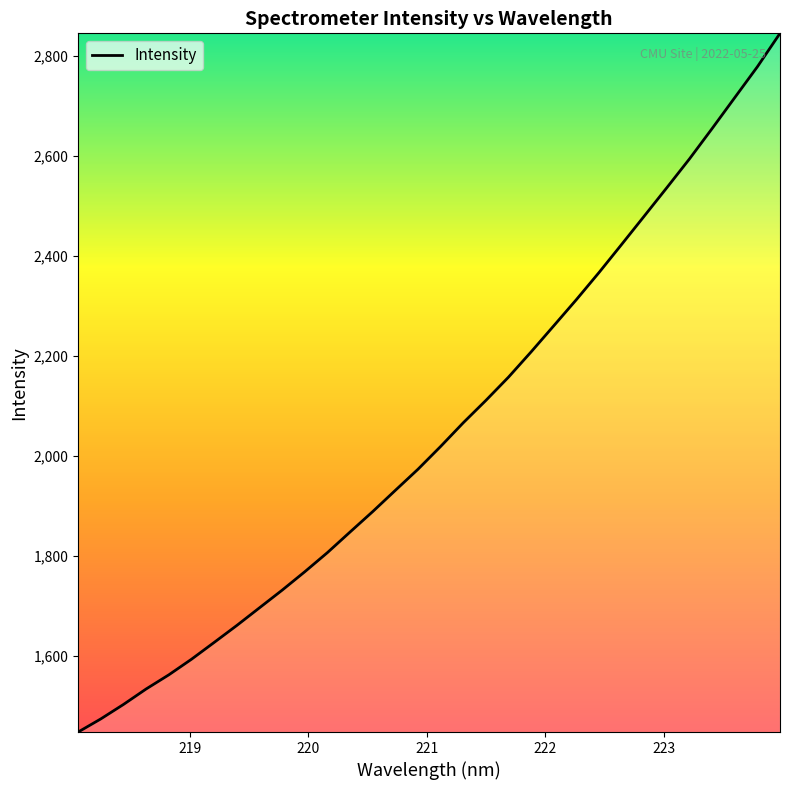

What is the difference between the maximum and minimum values?

1396.1